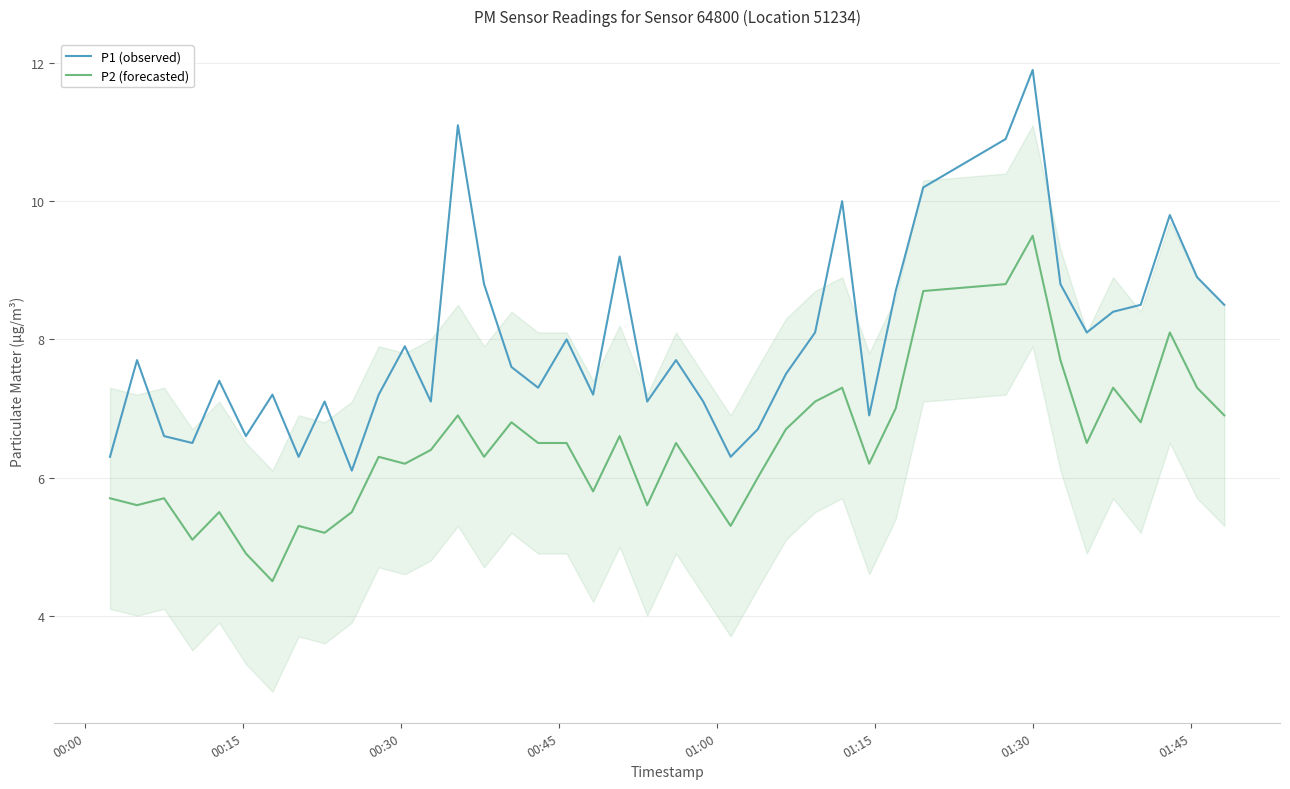

Which series has the widest spread of values?

P1 (observed)